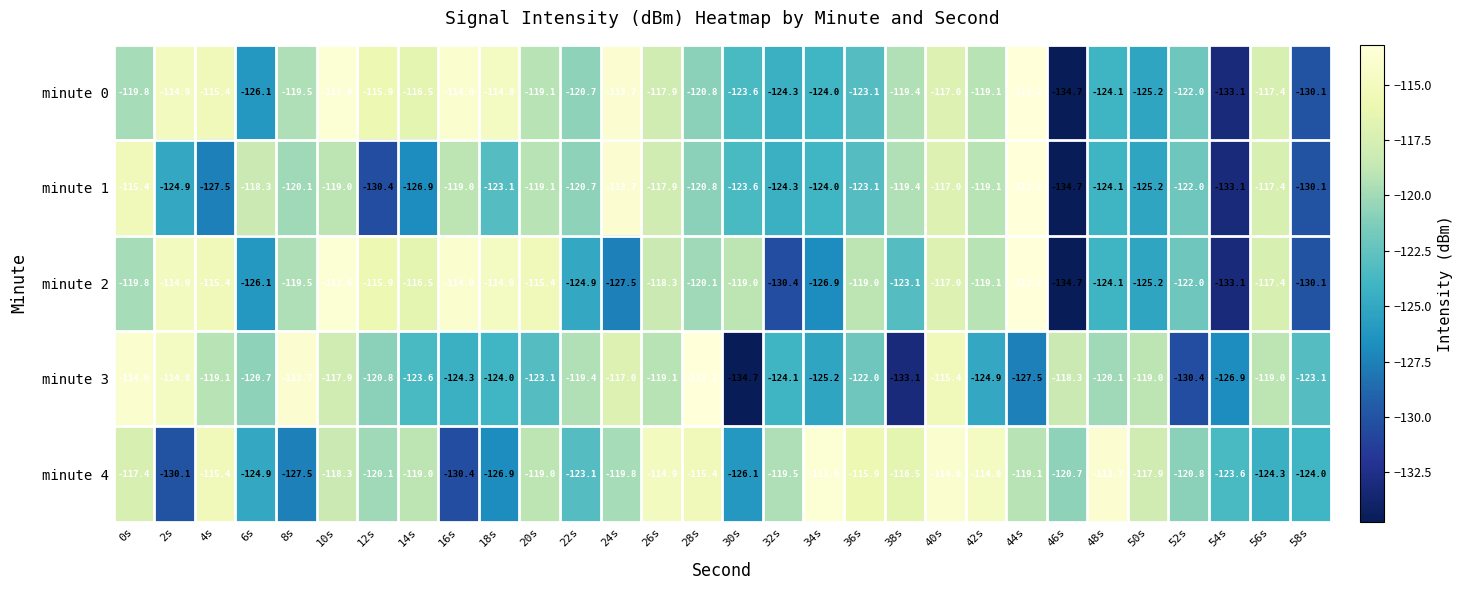

Count the number of data series in this chart.

5